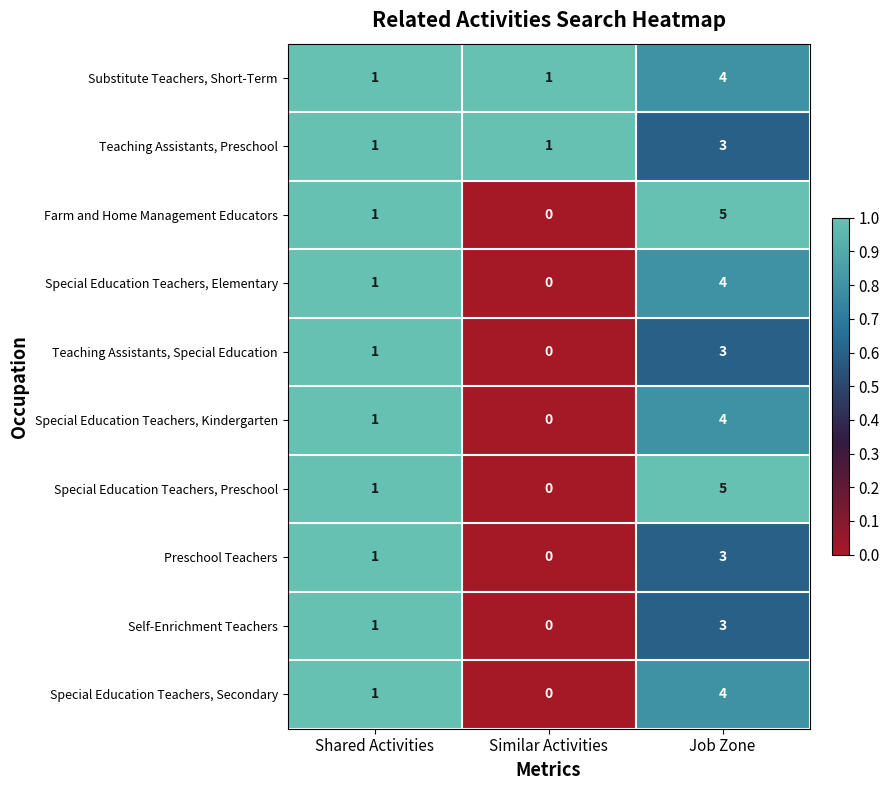

How many positive values does the Special Education Teachers, Elementary series have?

2